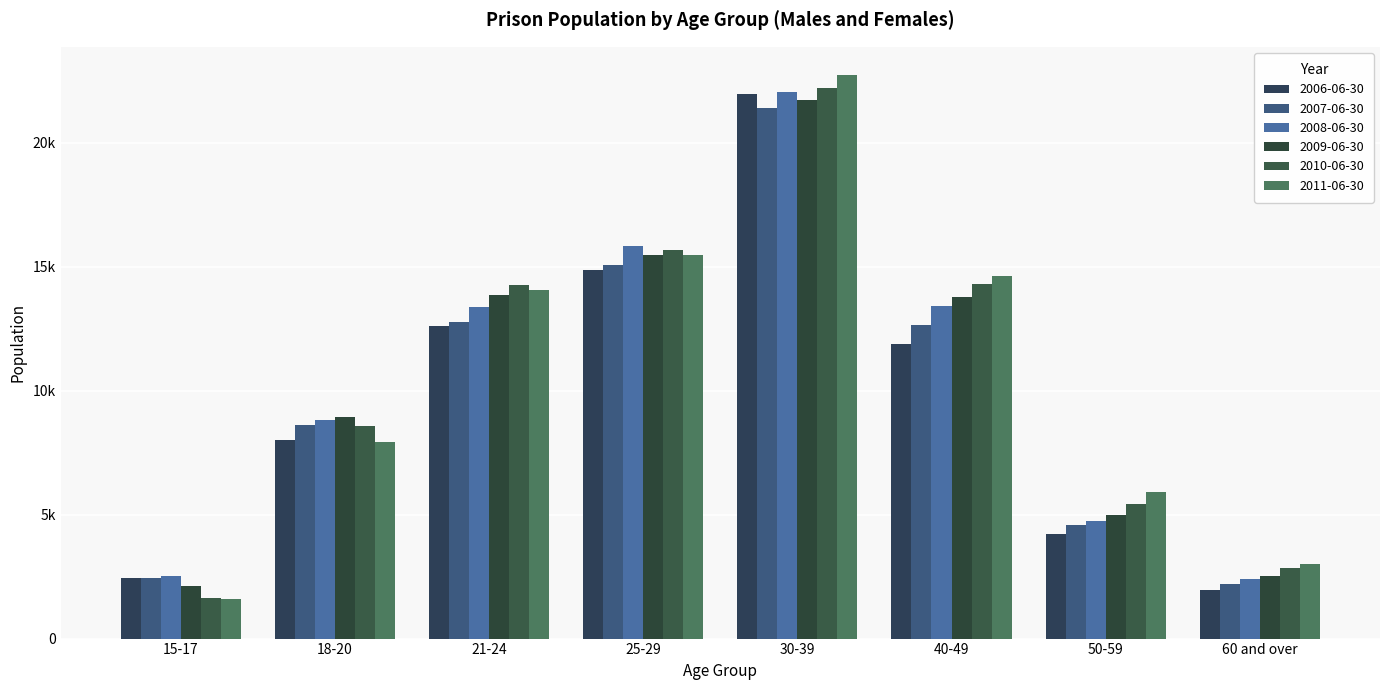

Does the chart contain stacked bars?

No